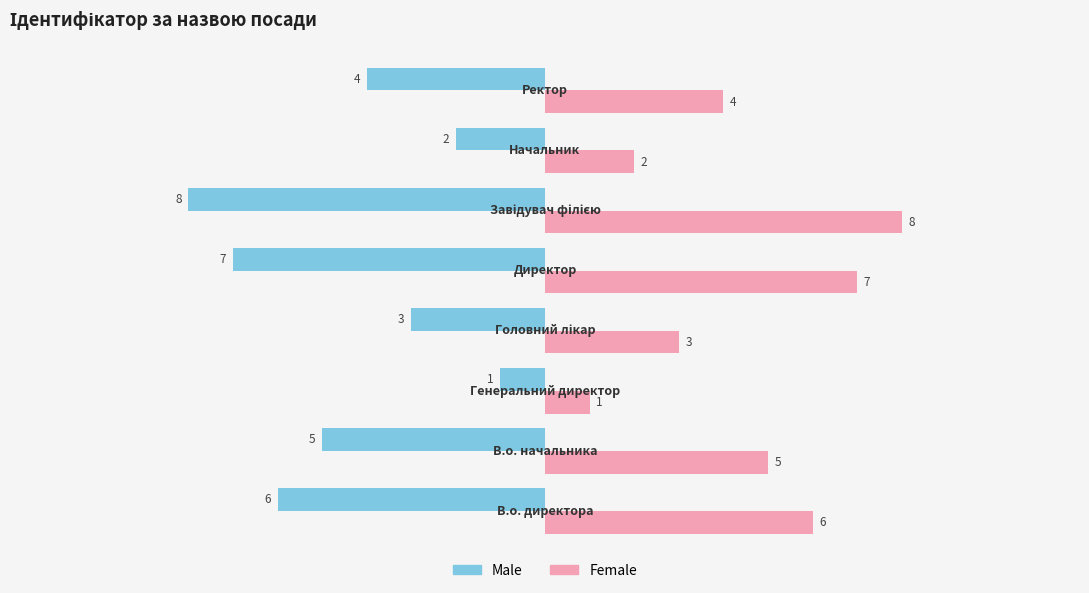

Which series has the largest total across all categories?

Female